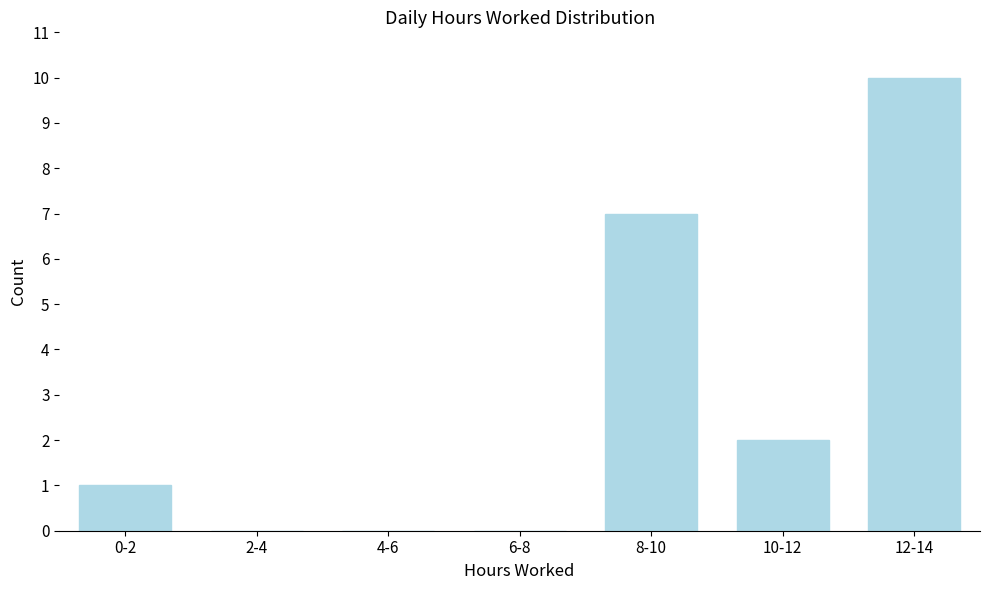

Reading left to right, extract all data points from this chart.

0-2=1	2-4=0	4-6=0	6-8=0	8-10=7	10-12=2	12-14=10